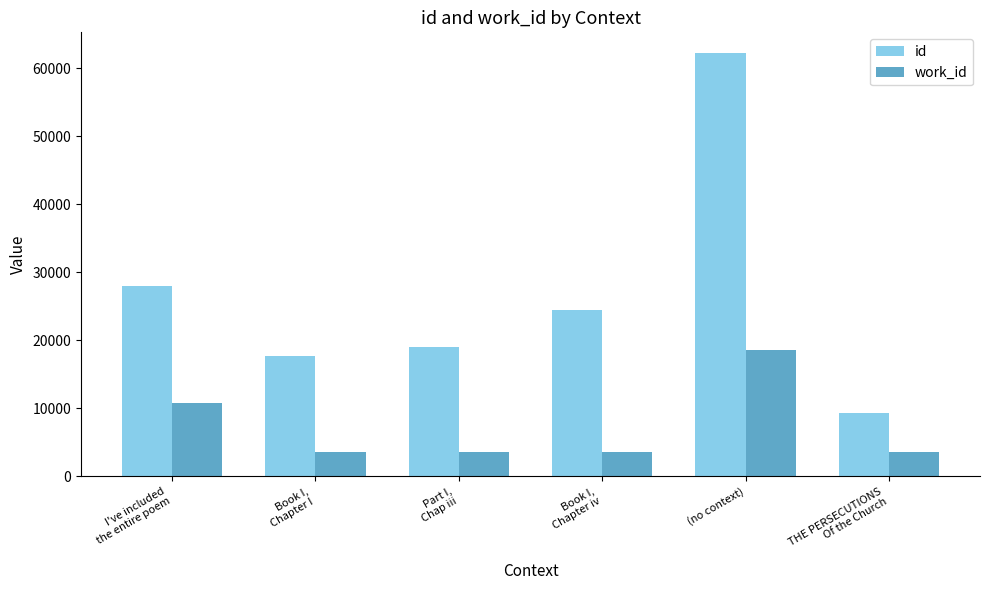

How many groups of bars are there?

6